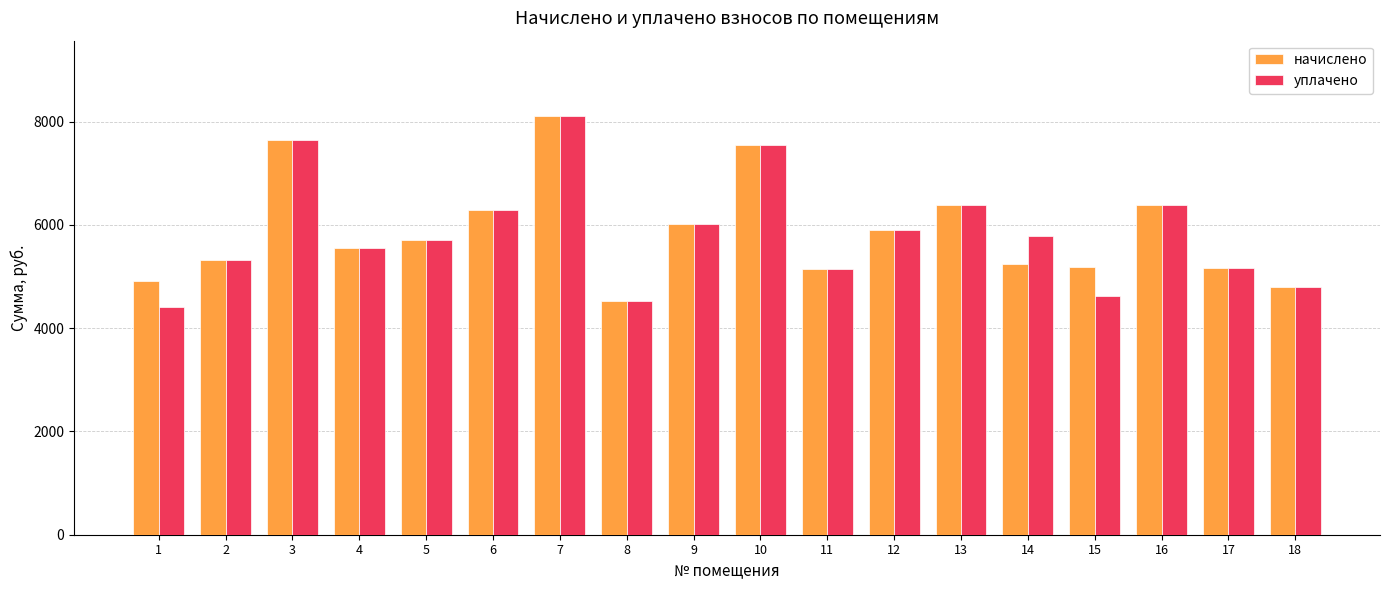

Which category has the lowest value across all series?

1